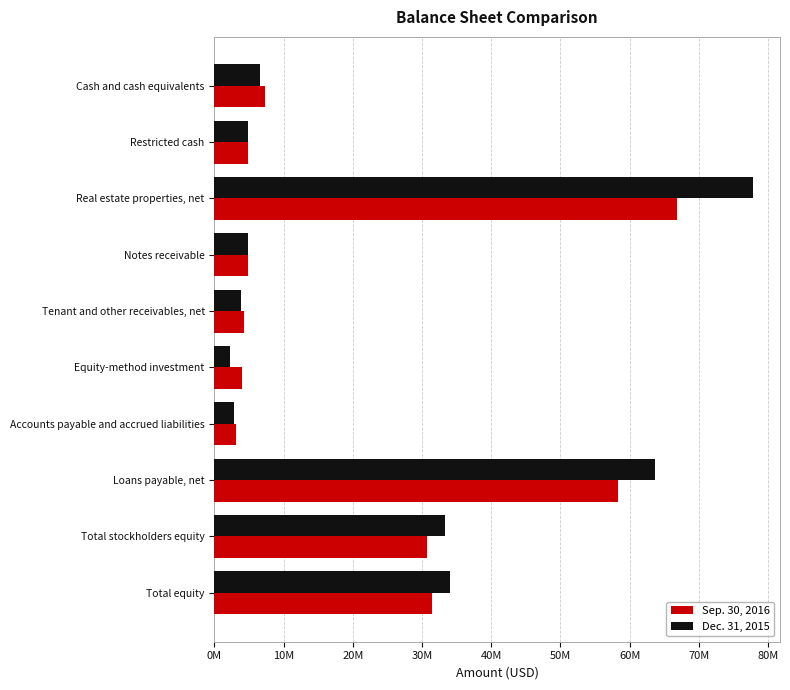

Which series has the largest total across all categories?

Dec. 31, 2015